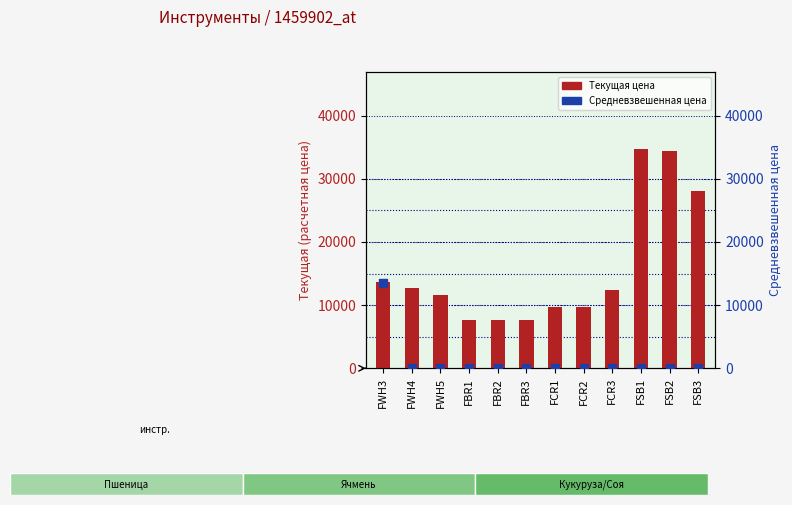

At how many categories does at least one series exceed 2930?

12